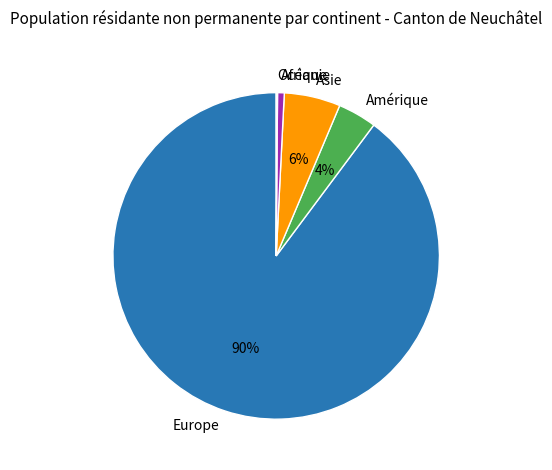

True or false: Asie accounts for 6% of the total.

True